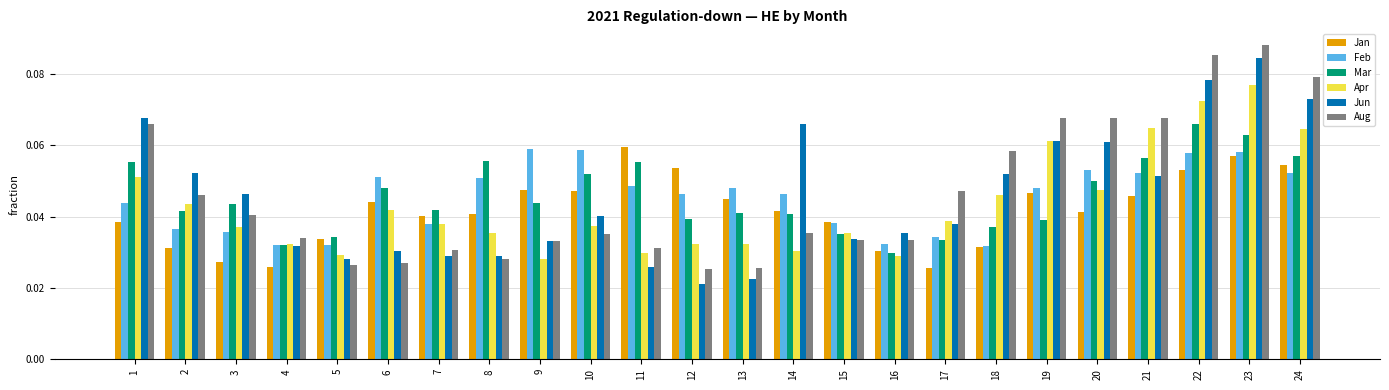

What are all the series names shown in the legend?

Jan, Feb, Mar, Apr, Jun, Aug